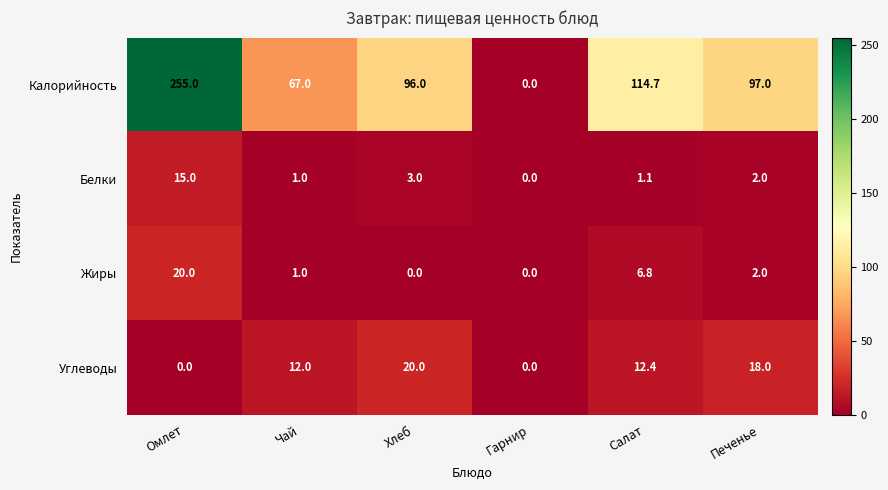

The Калорийность series shows 172.1 at Салат. True or false?

False